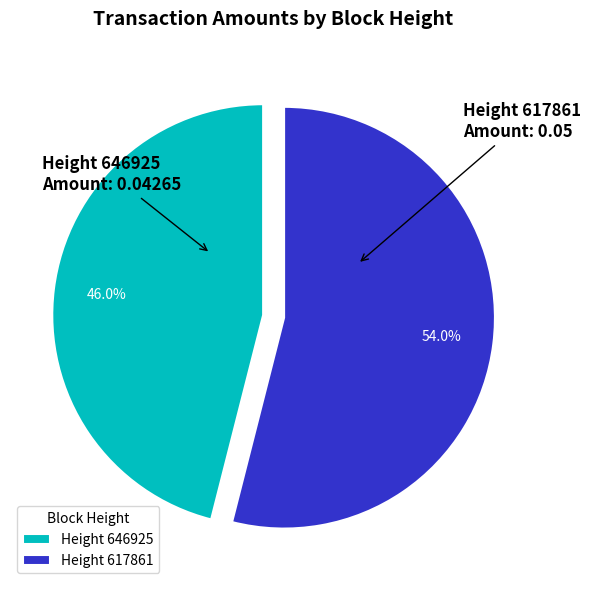

What is the largest slice in the pie chart?

Height 617861